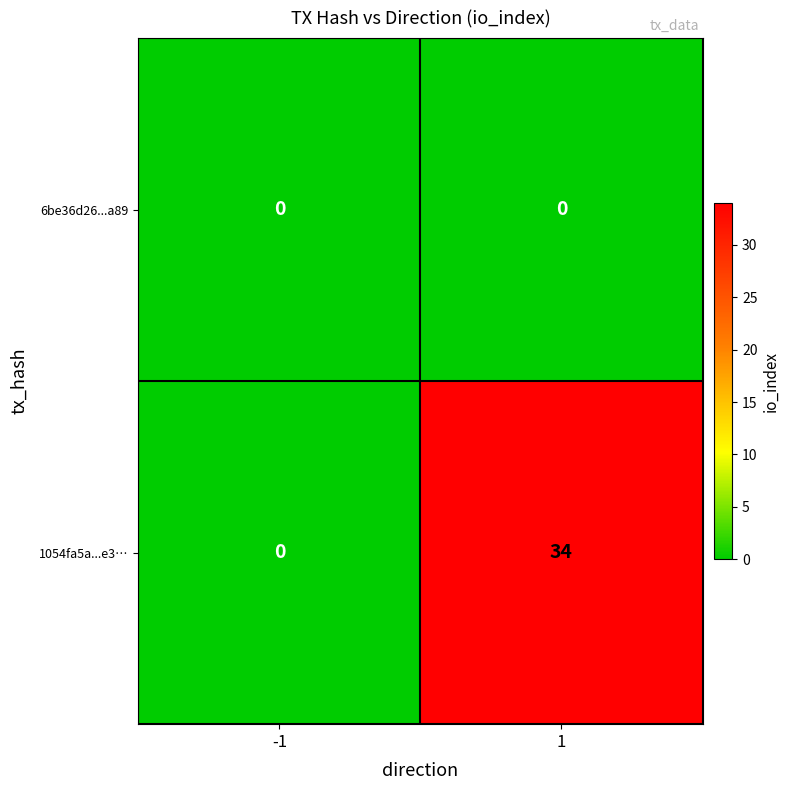

At how many categories does at least one series exceed 16?

1